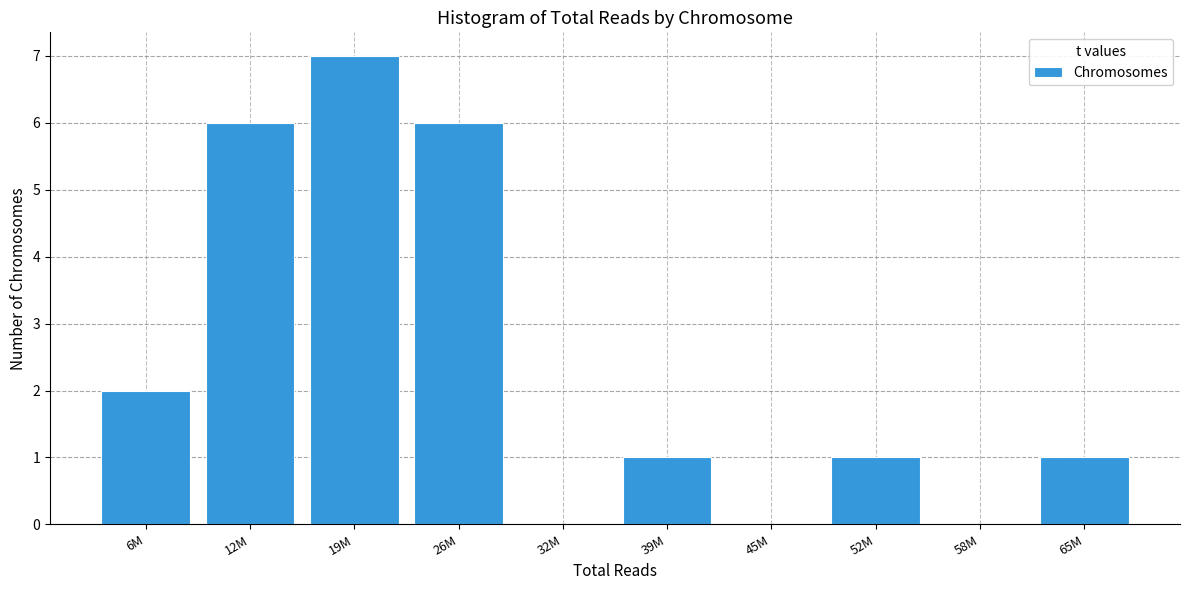

Reading left to right, what are all the values shown in this chart?

6M=2	12M=6	19M=7	26M=6	32M=0	39M=1	45M=0	52M=1	58M=0	65M=1